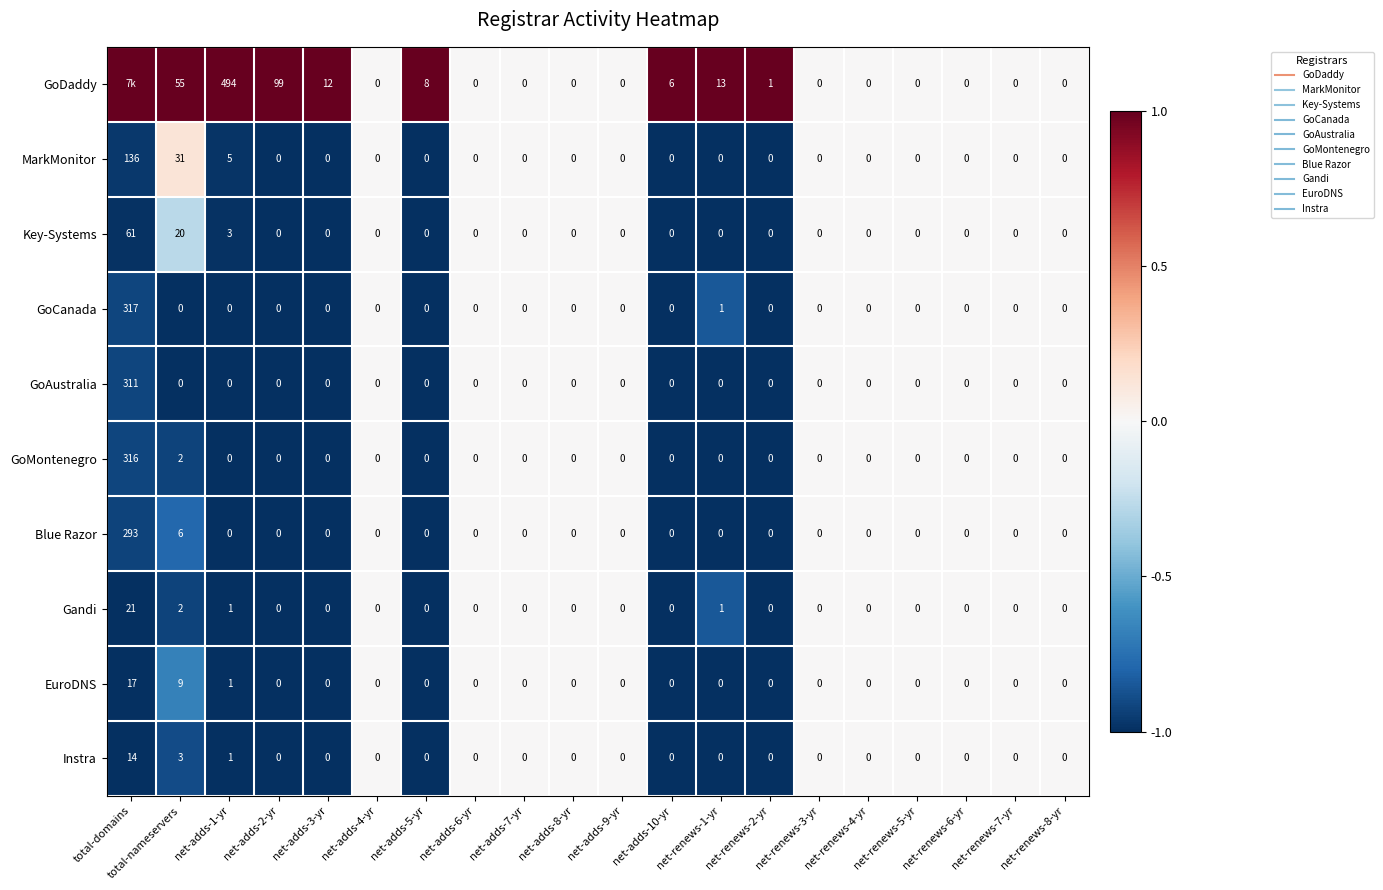

True or false: Blue Razor has a value of 0.0 at net-adds-6-yr.

True